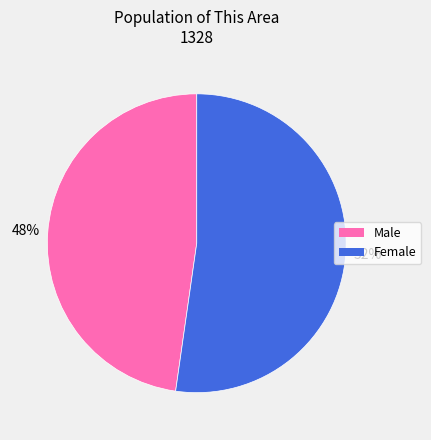

To the nearest percent, what portion does Female represent?

52%